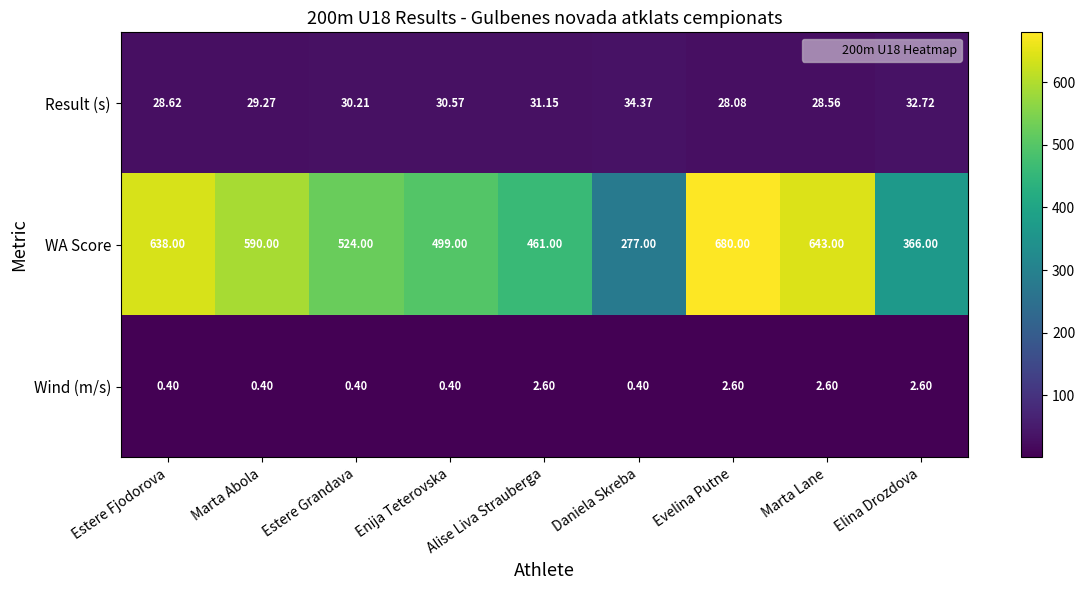

Which series has the largest total across all categories?

WA Score